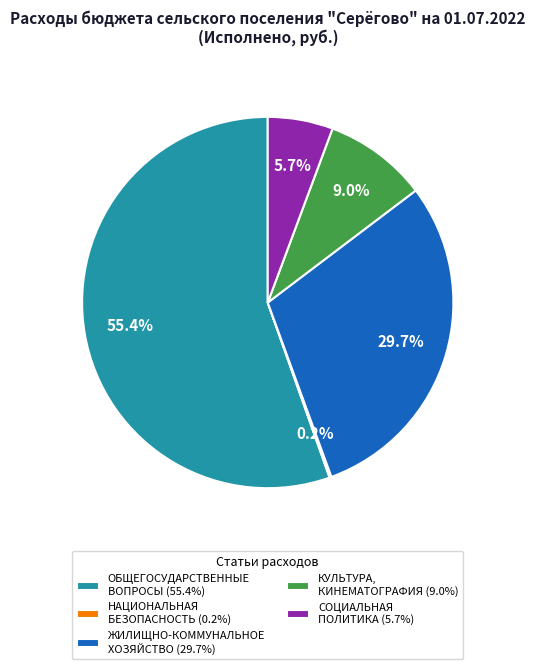

Is there any slice that represents more than half of the pie?

Yes